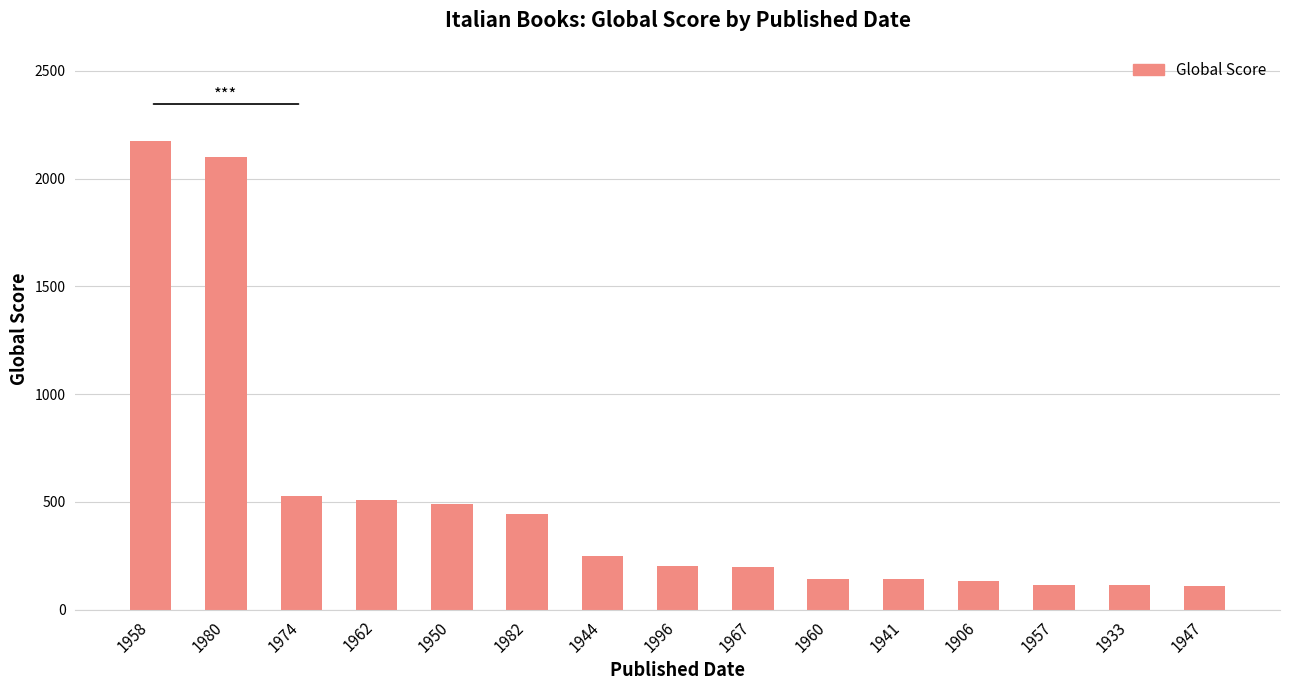

Approximately how many times larger is the value at 1941 compared to 1960?

1.0